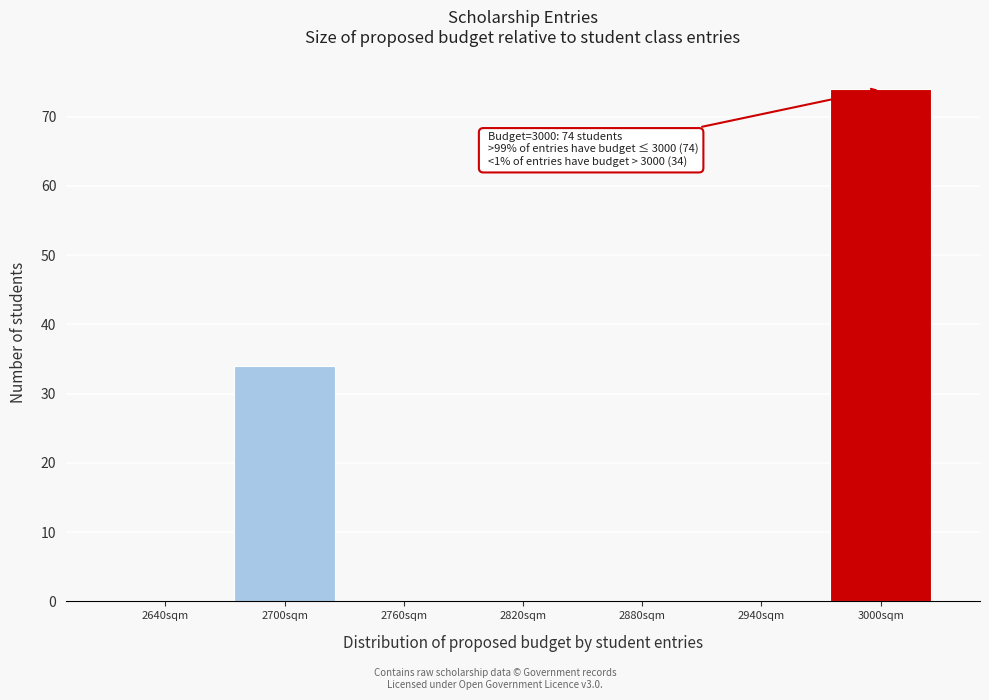

What is the sum of the values at 3000sqm and 2940sqm?

74